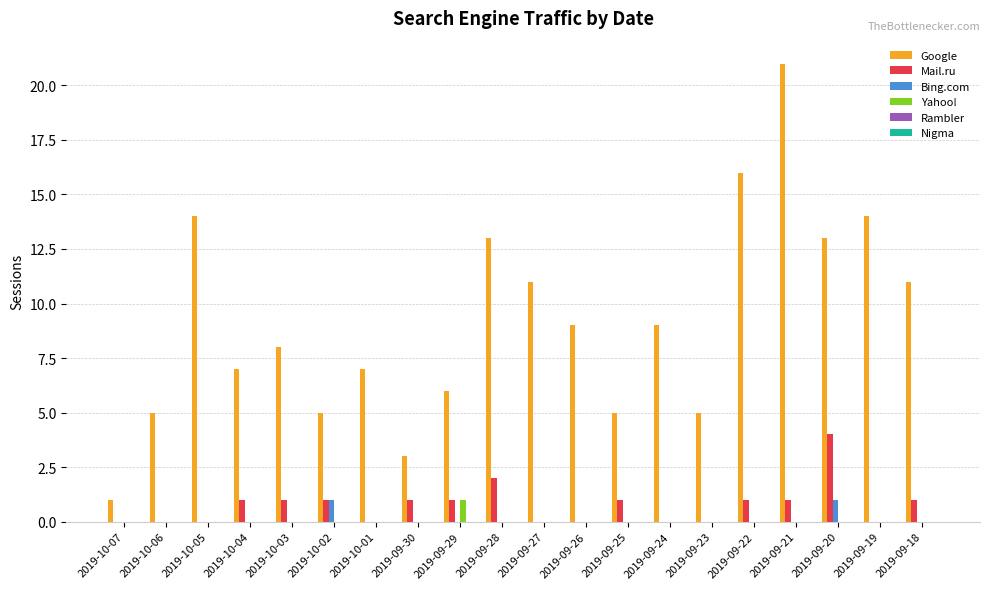

What is the sum of the Google values at 2019-09-30 and 2019-10-05?

17